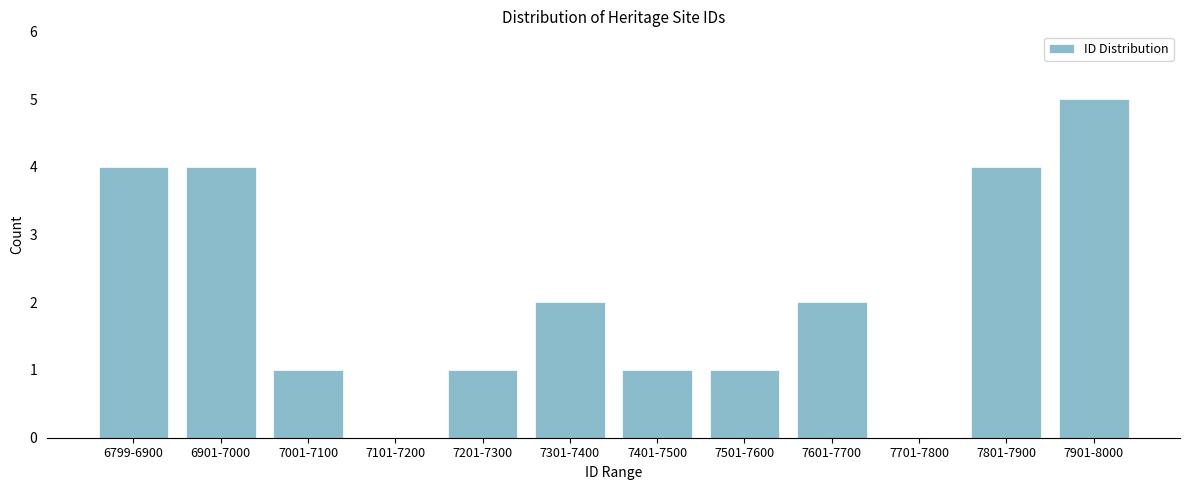

Reading left to right, transcribe all the data shown in this chart.

6799-6900=4	6901-7000=4	7001-7100=1	7101-7200=0	7201-7300=1	7301-7400=2	7401-7500=1	7501-7600=1	7601-7700=2	7701-7800=0	7801-7900=4	7901-8000=5